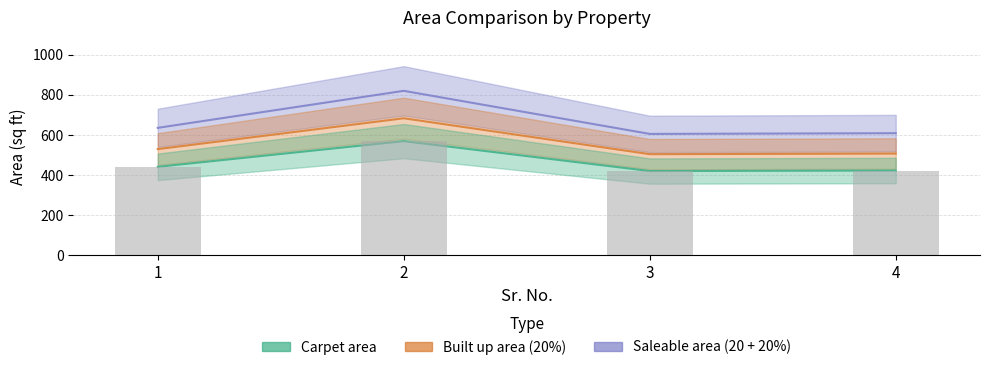

How many series are shown in this chart?

3